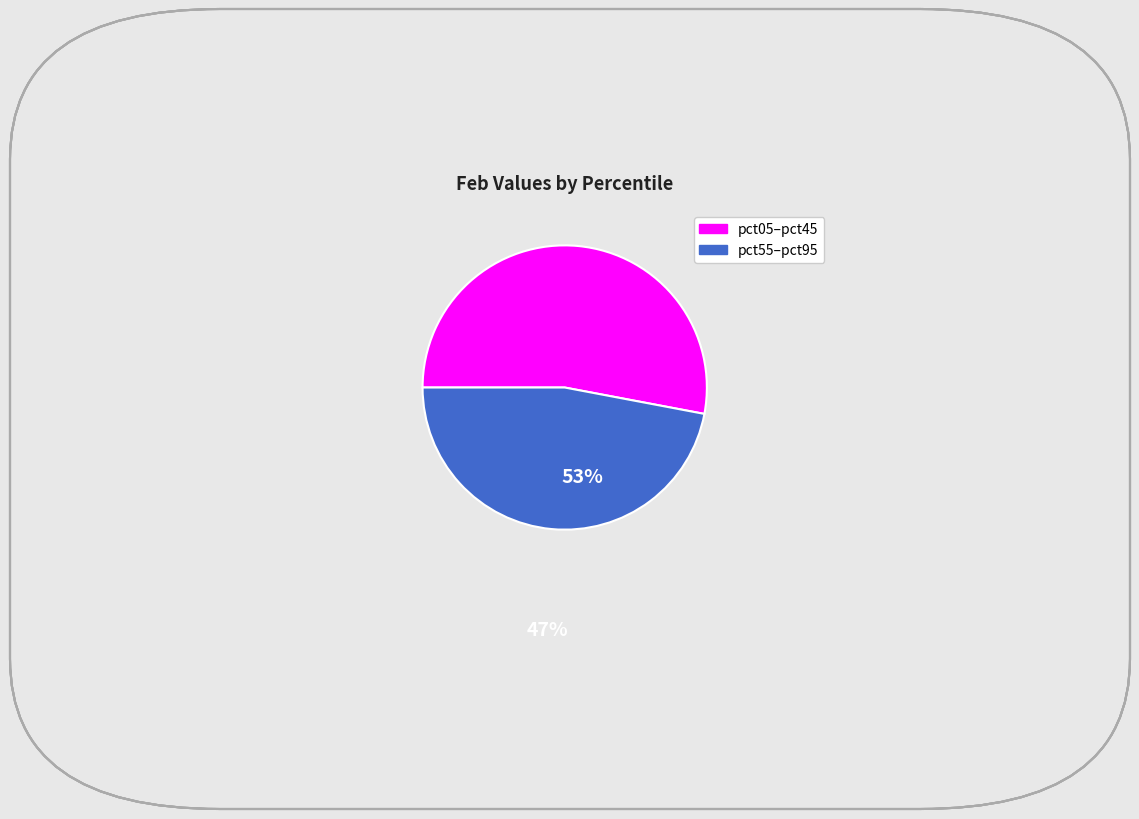

Does any single category account for the majority?

Yes